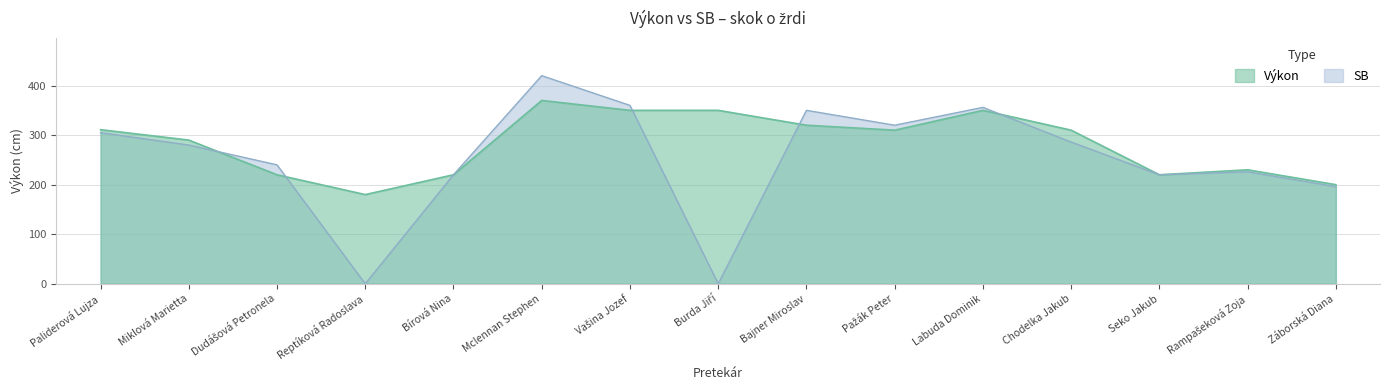

Does the chart have visible grid lines?

Yes